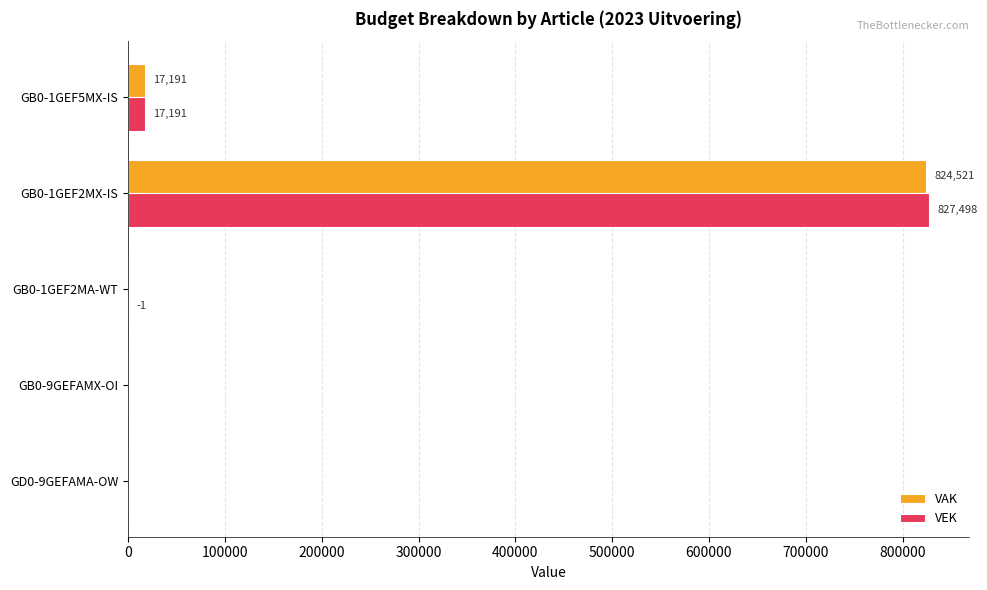

What is the approximate value of VEK at GB0-1GEF2MX-IS, to the nearest 100?

827500